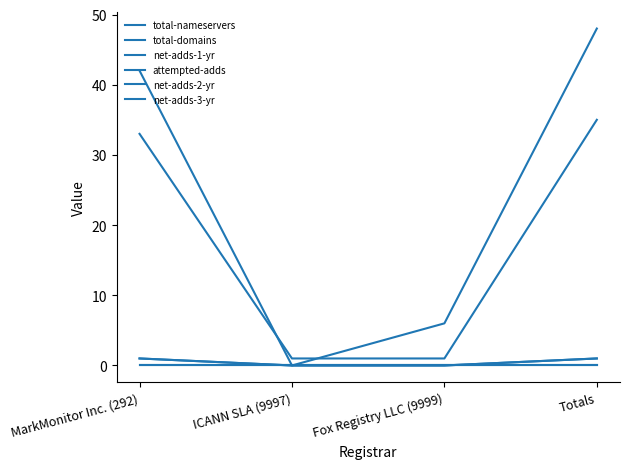

Between Fox Registry LLC (9999) and MarkMonitor Inc. (292), which is larger?

MarkMonitor Inc. (292)